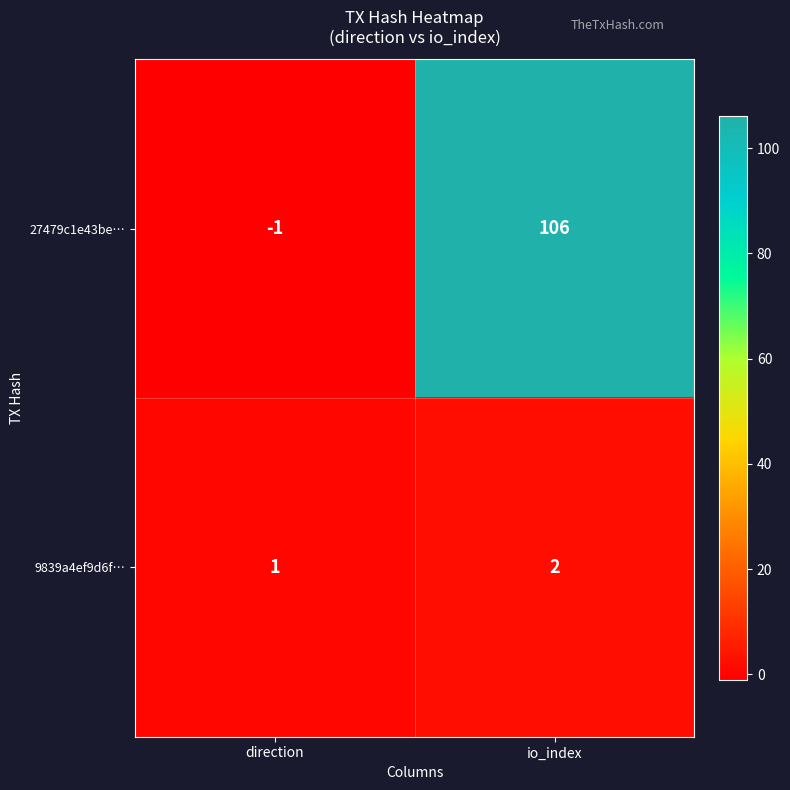

What is the sum of the 9839a4ef9d6f… values at io_index and direction?

3